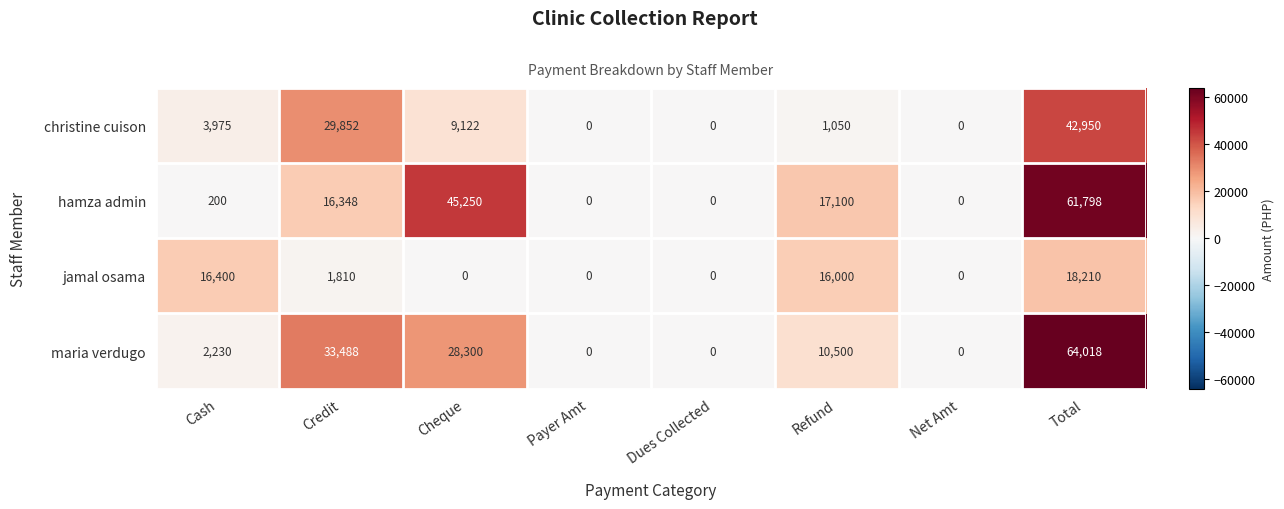

How many values in jamal osama are above zero?

4